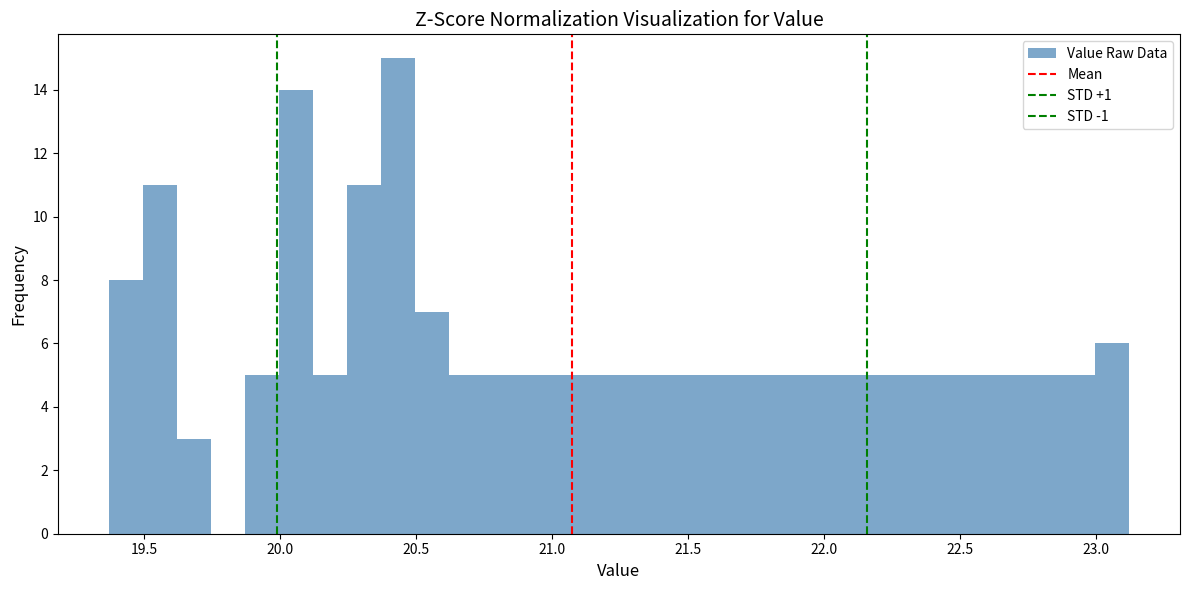

Around what value on the x-axis is the tallest bar? Give the approximate position of its centre, as read against the axis.

20.45